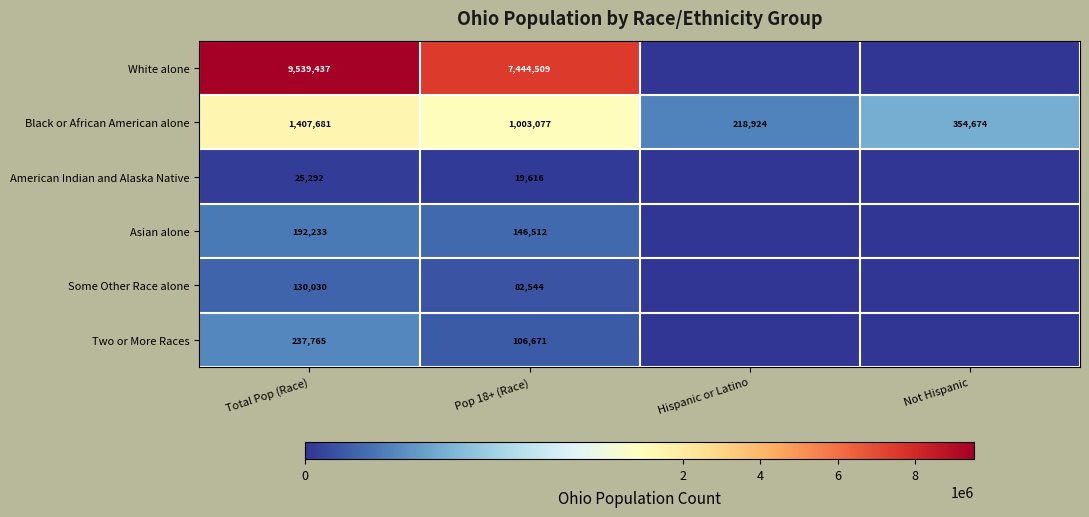

How many Black or African American alone values are between 354674 and 1407681?

3